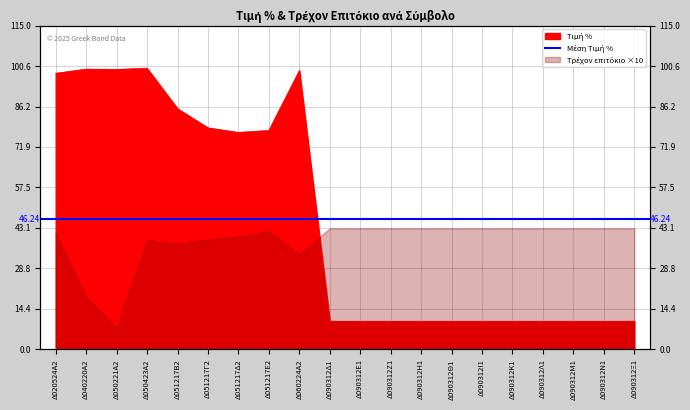

How many points are lower than both their immediate neighbors (excluding endpoints)?

2